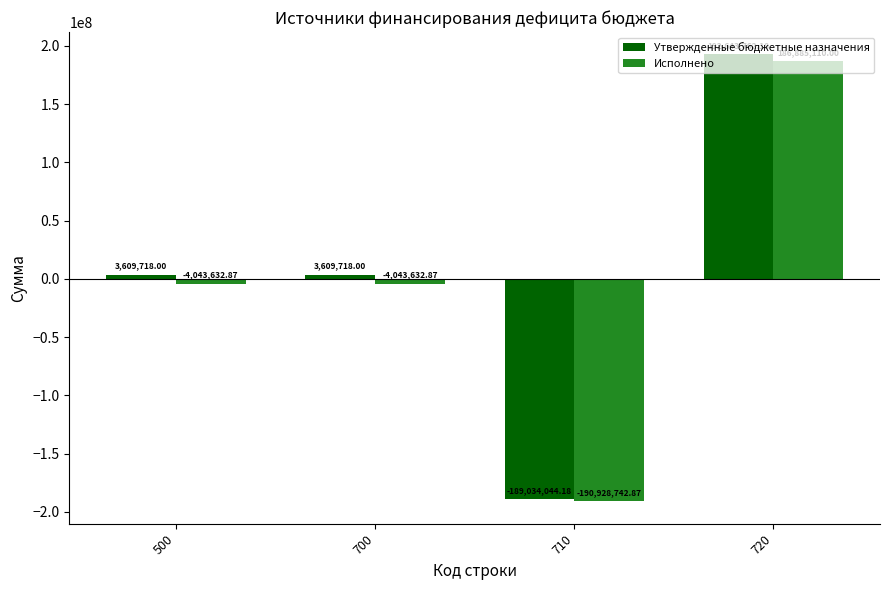

Is the value of Исполнено at 710 greater than the value of Утвержденные бюджетные назначения at 720?

No